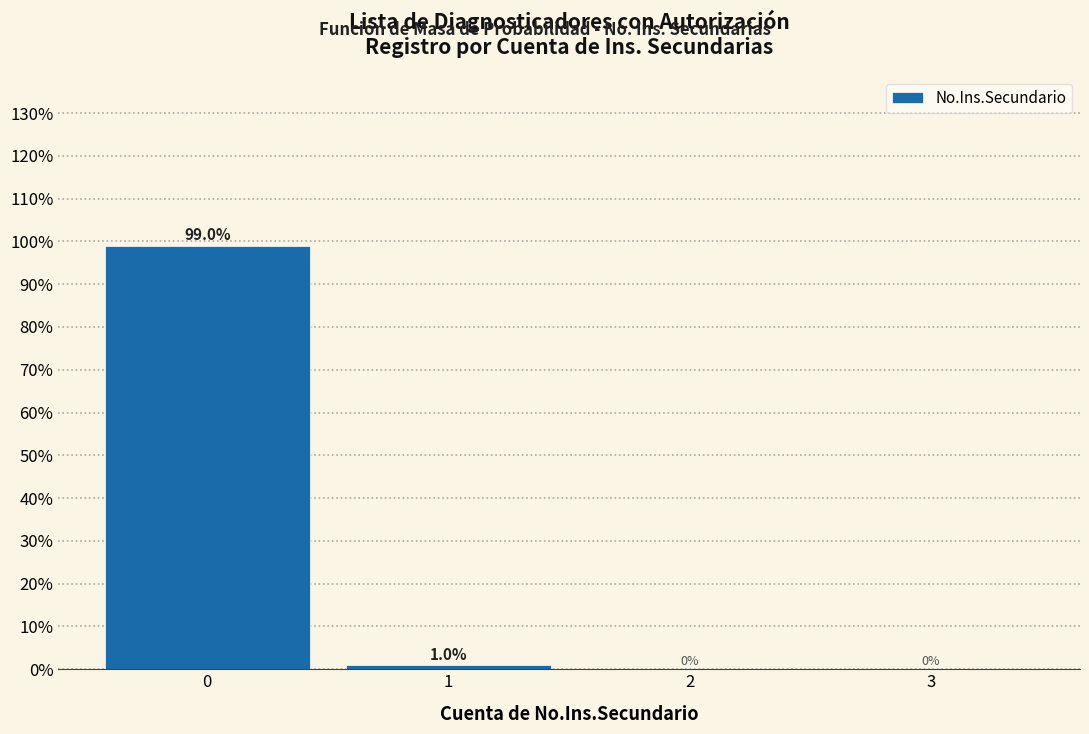

Reading left to right, transcribe this chart: for each bar, give the range it covers on the x-axis and its height.

-0.5 to 0.5: 99.0
0.5 to 1.5: 1.0
1.5 to 2.5: 0.0
2.5 to 3.5: 0.0